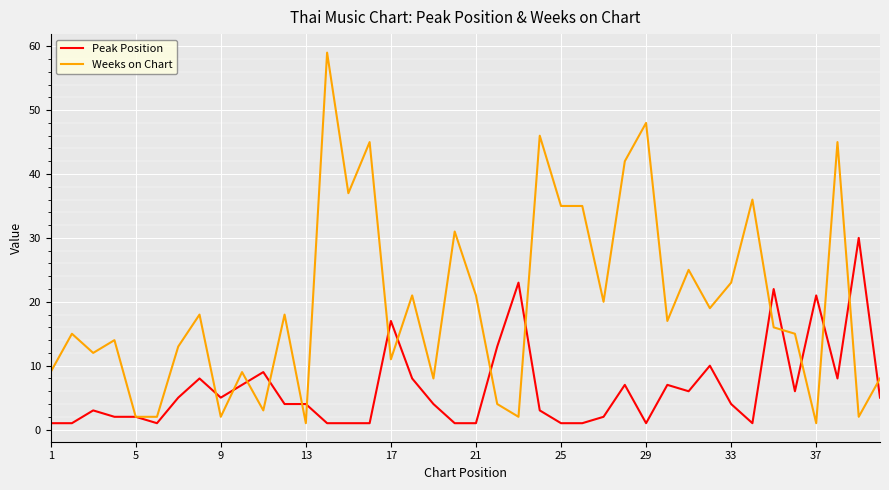

Rank the series by their maximum value, from highest to lowest.

Weeks on Chart, Peak Position